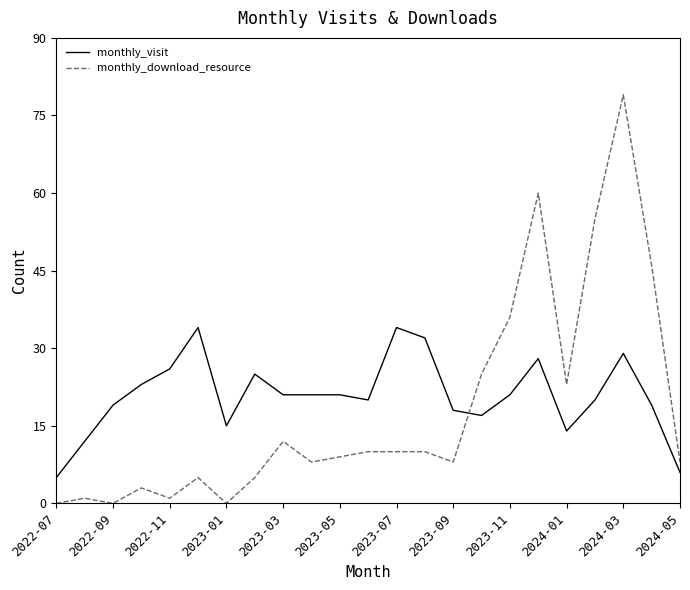

What is the difference between the maximum and minimum values in the monthly_download_resource series?

79